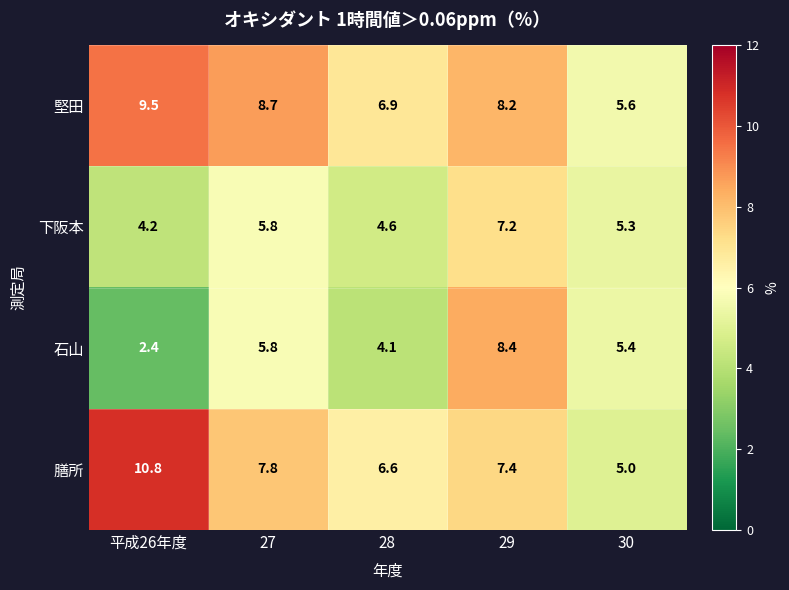

Which series has the largest range (max minus min)?

石山